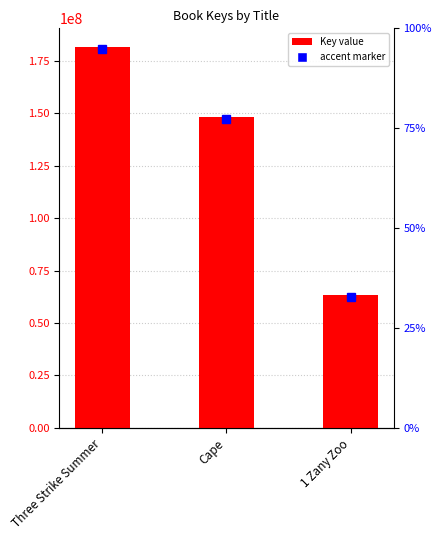

List the labels in order of value, largest first.

Three Strike Summer, Cape, 1 Zany Zoo